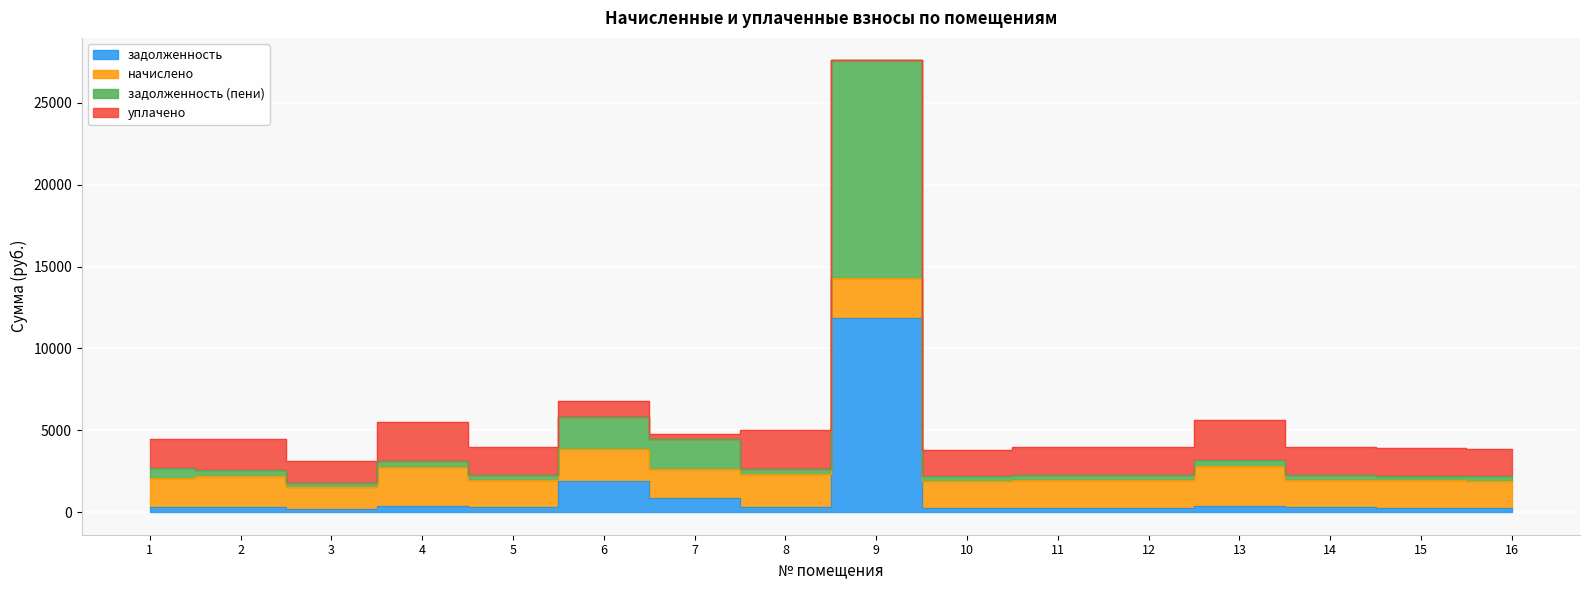

Which has a higher value, 6 or 13?

6